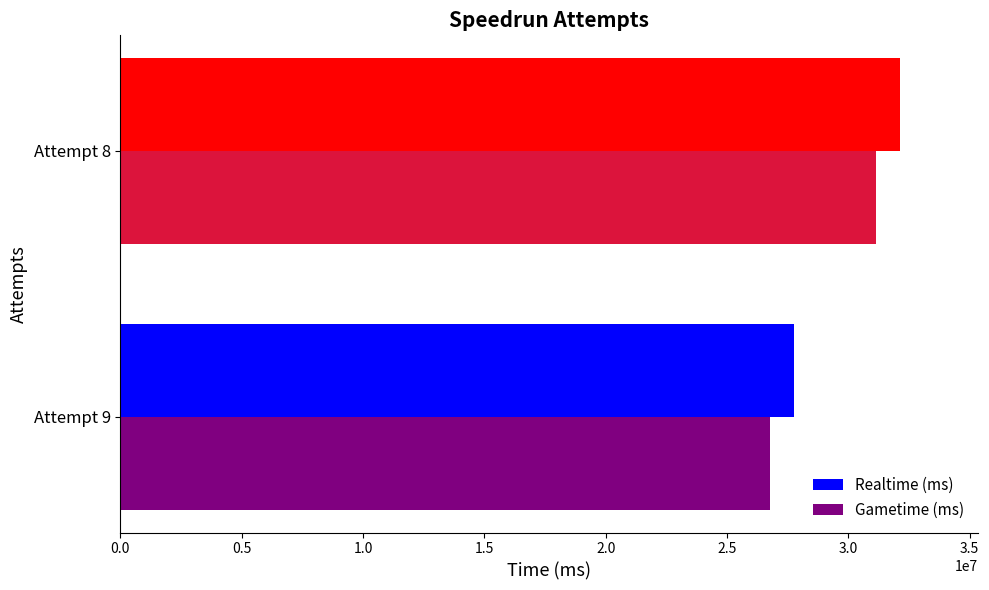

Which series has the largest range (max minus min)?

Realtime (ms)